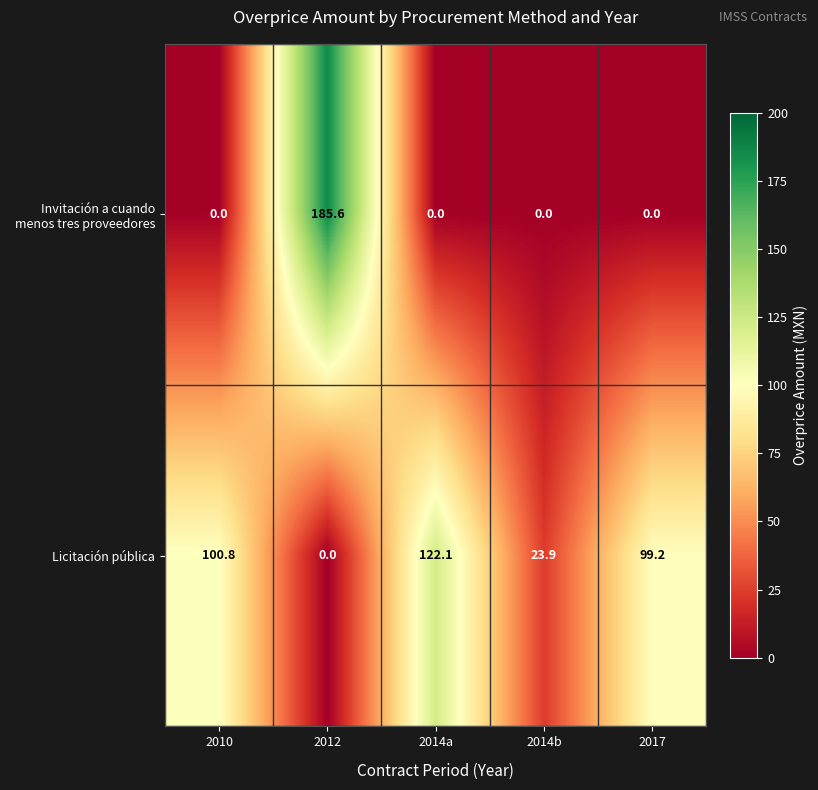

What is the difference between the maximum and minimum values in the Licitación pública series?

122.1